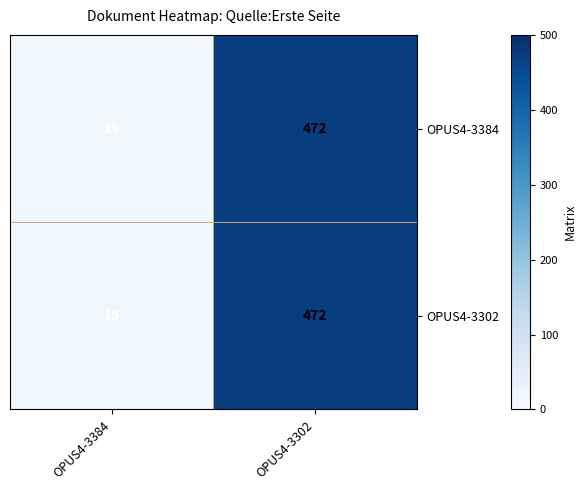

What is the minimum value for OPUS4-3384?

19